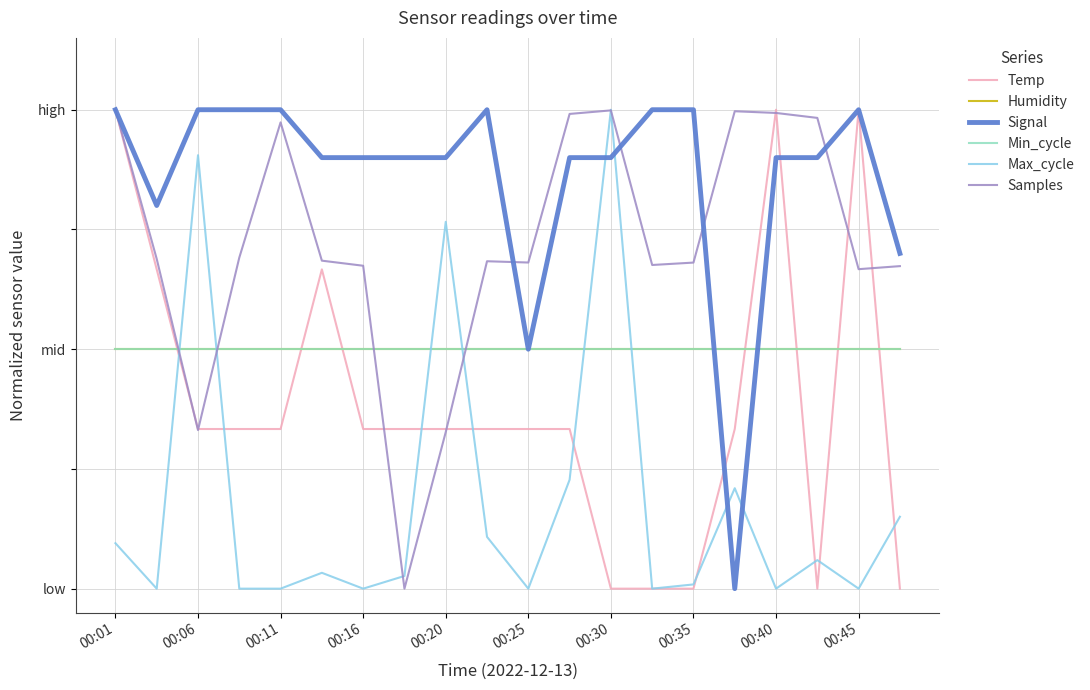

Is this an area chart (filled region under the line)?

No